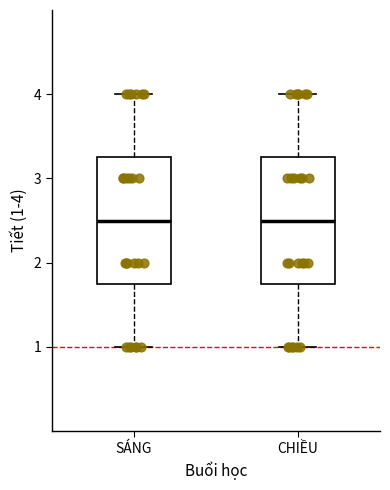

Where does the upper whisker of the box for CHIỀU end on the y-axis? The values are not printed on the chart, so give them approximately, as read against the axis.

4.0